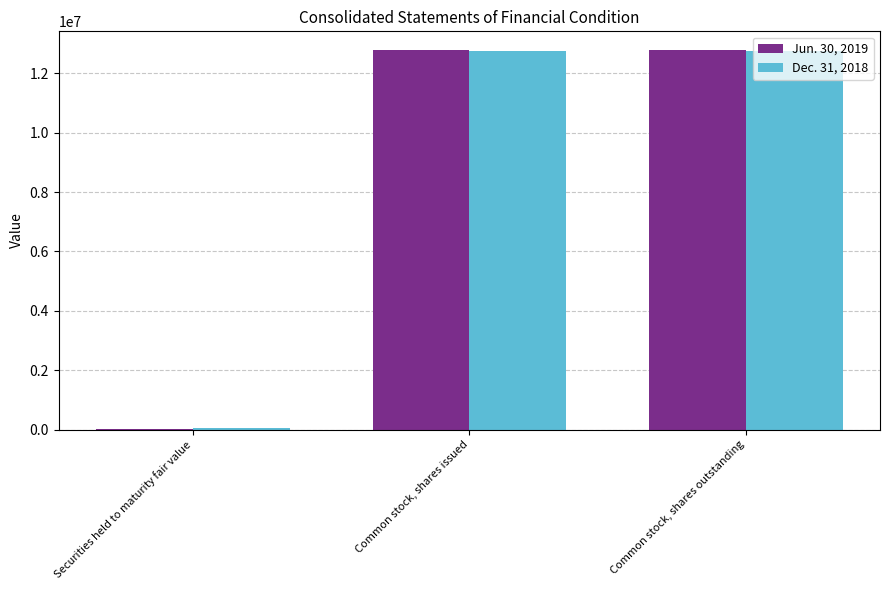

Reading left to right, transcribe all the data shown in this chart.

Jun. 30, 2019: 33708	12775137	12775137
Dec. 31, 2018: 38212	12759576	12759576